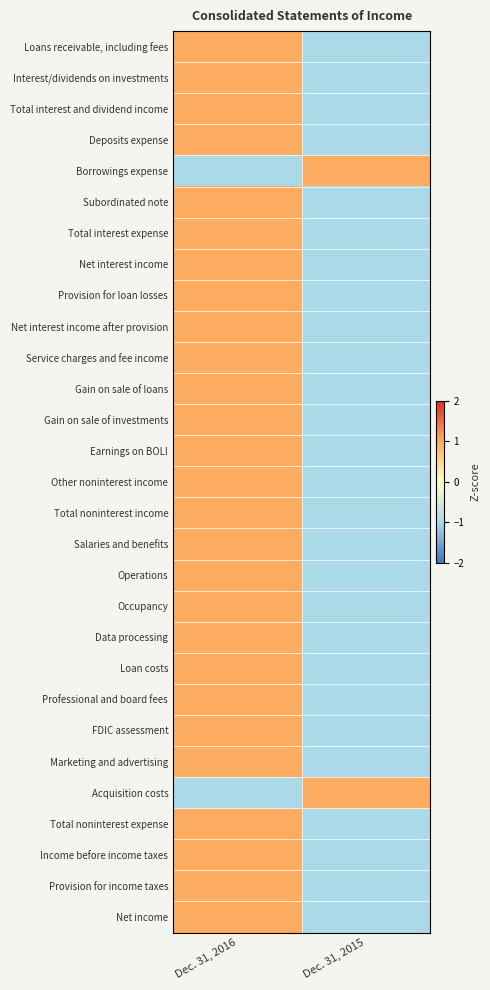

How many data points does each series have?

2